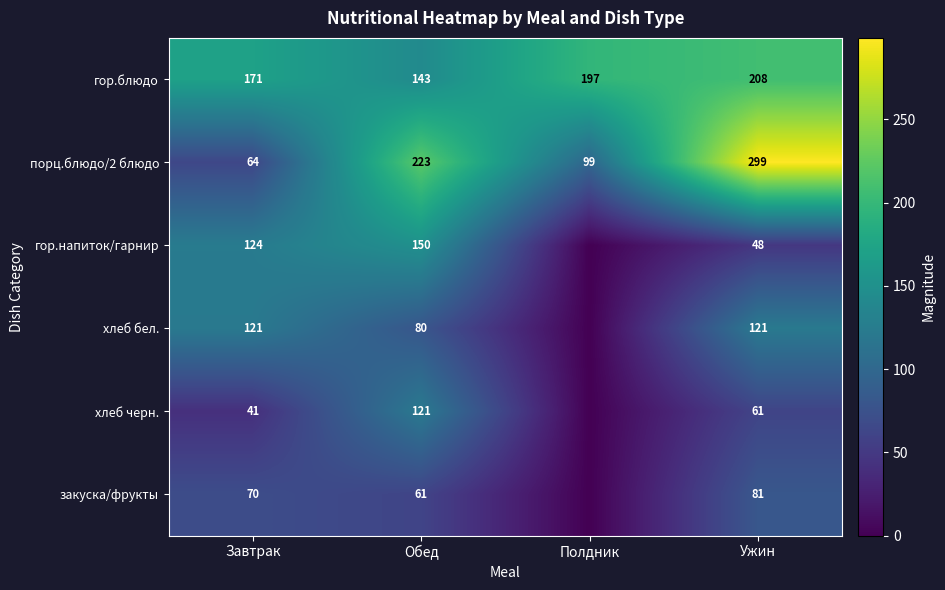

Count the гор.блюдо values in the range 171 to 208.

3